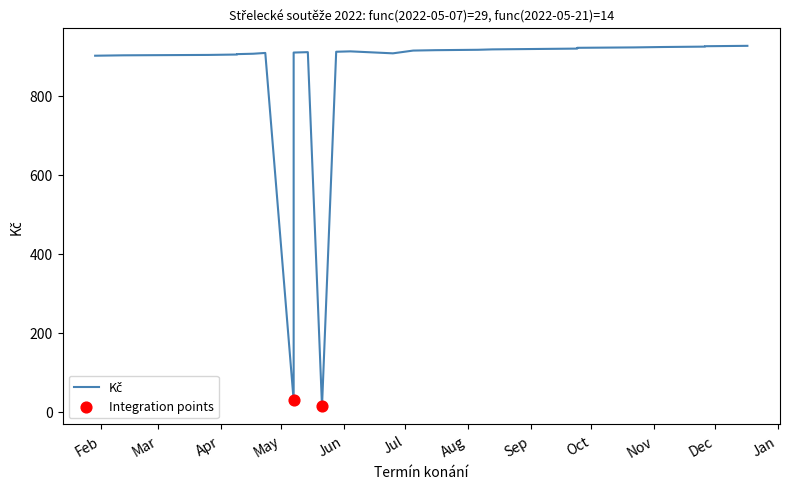

Which has a higher value, 2022-03-26 or 2022-04-17?

2022-04-17